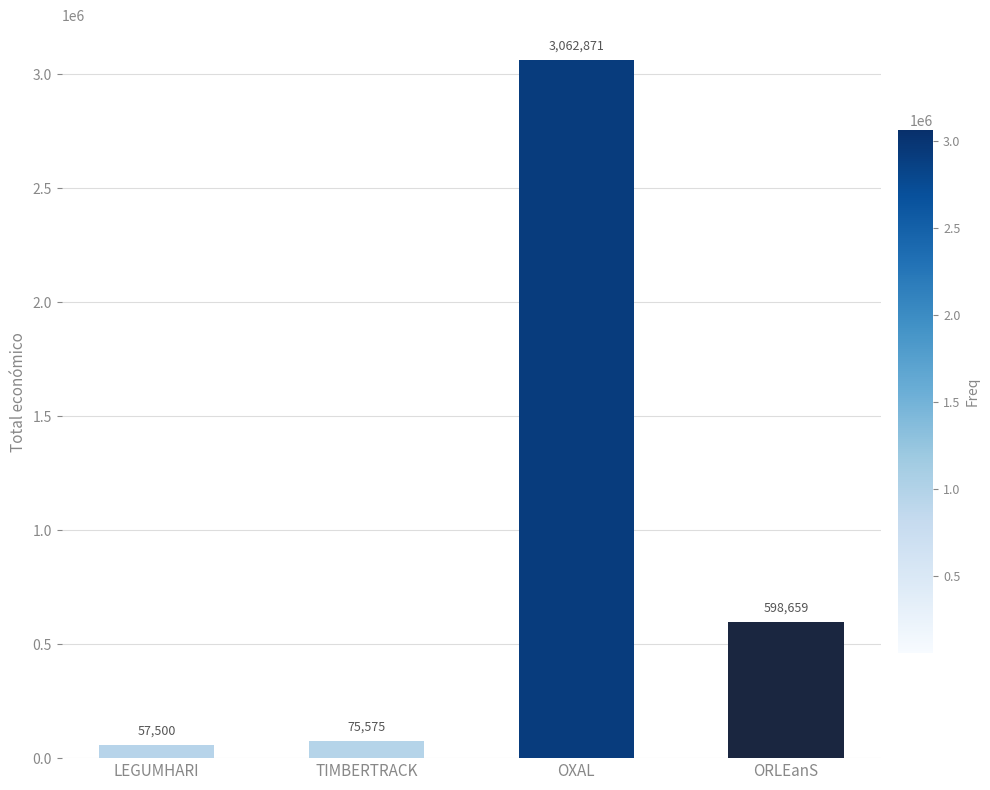

What is the maximum value shown in the chart?

3062871